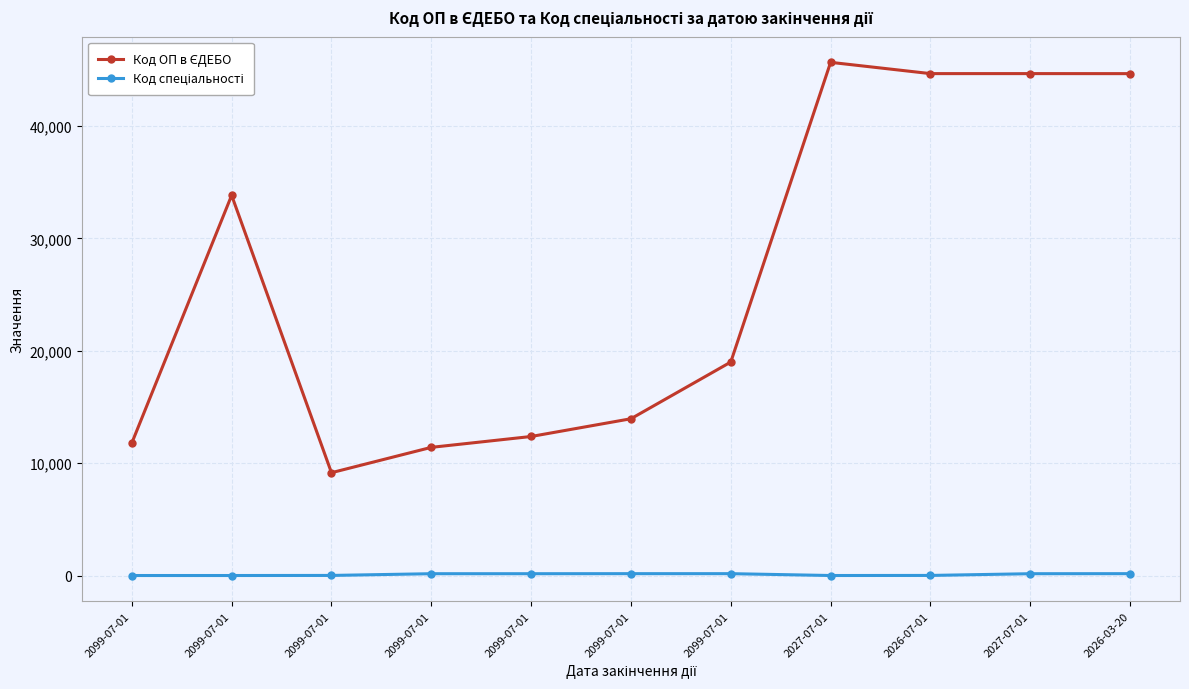

Count the number of data series in this chart.

2